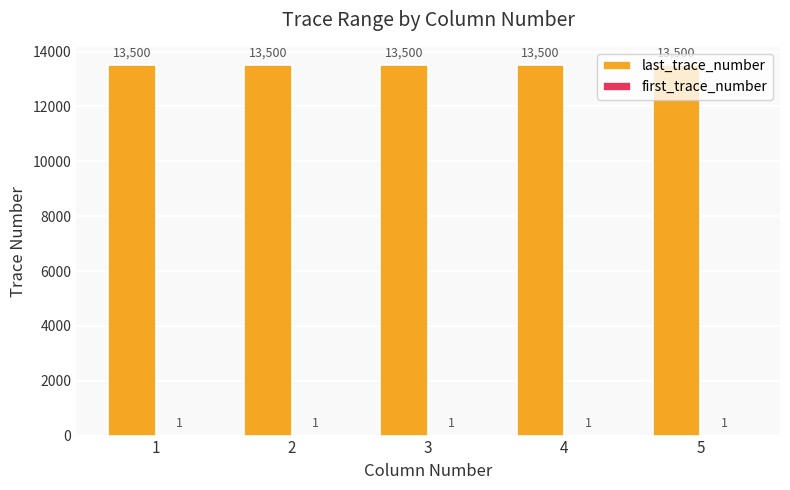

What is the sum of the last_trace_number values at 4 and 2?

27000